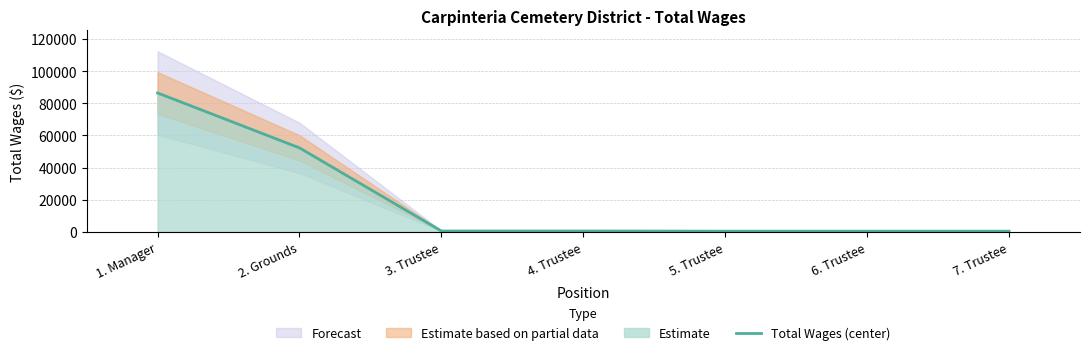

Where is the data nearest to the value 43410?

2. Grounds